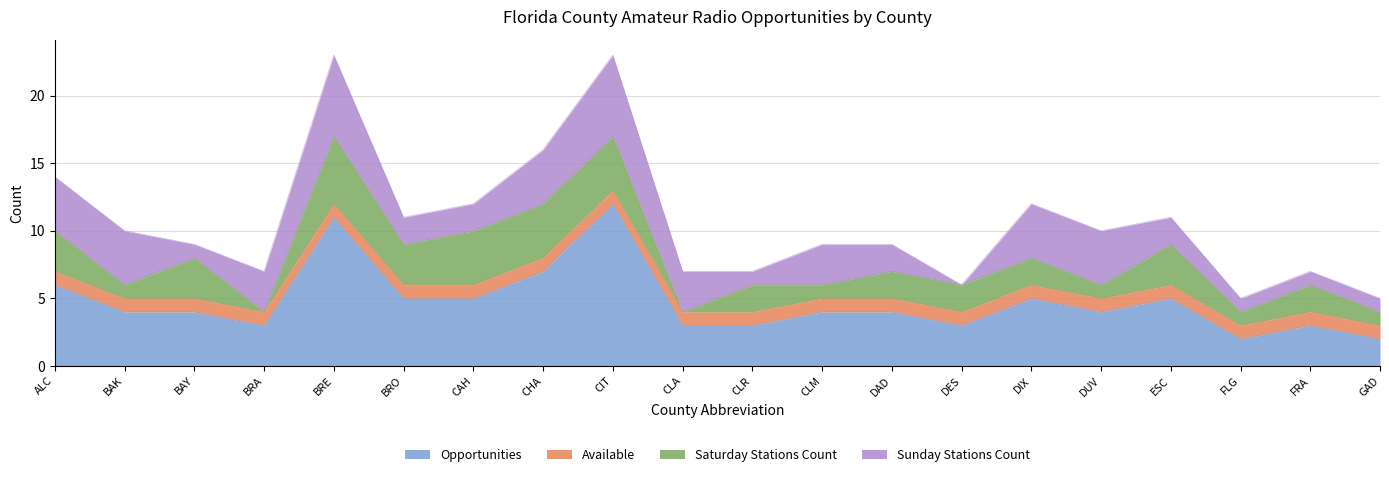

At how many categories does at least one series exceed 11?

1